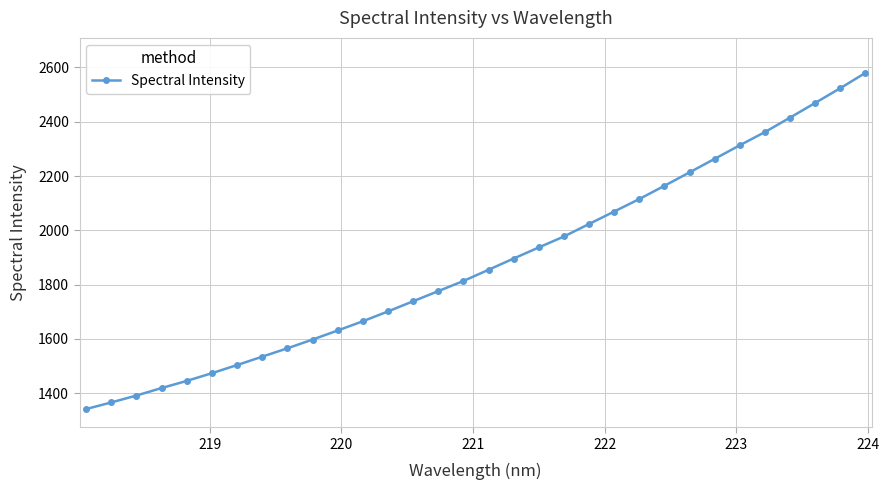

What is the average value?

1879.4